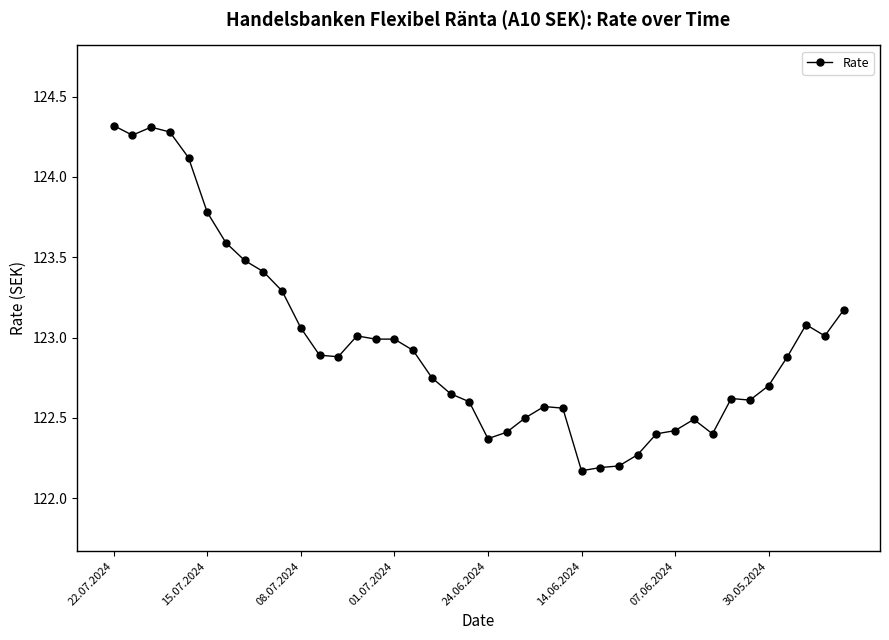

True or false: there are more than 0 points higher than both neighbors.

True